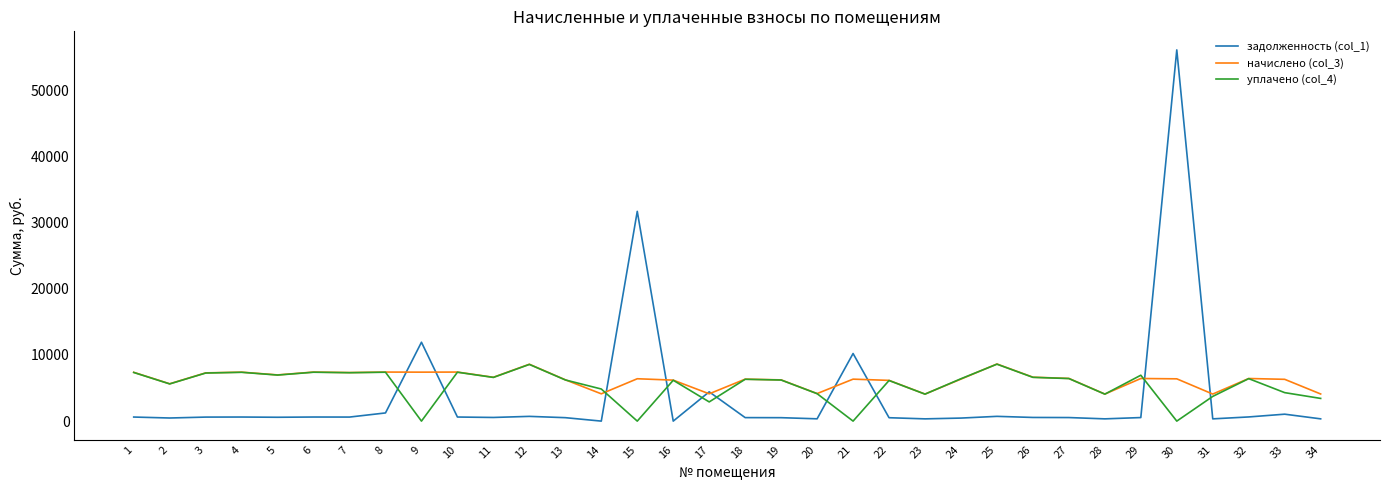

What is the total value across all series at 28?

8502.8